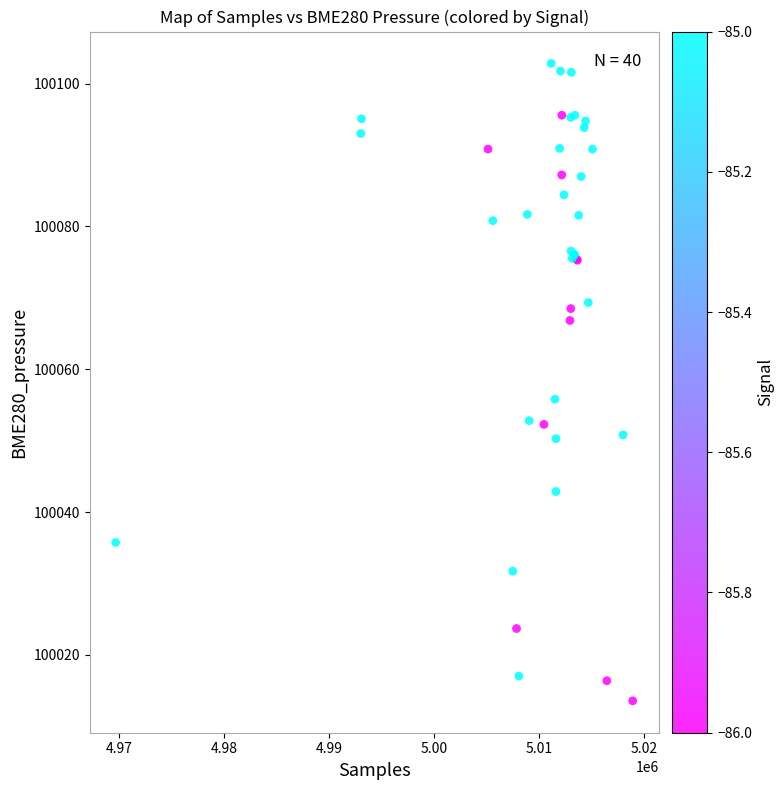

What Y value in the scatter plot is closest to 100058?

100055.8